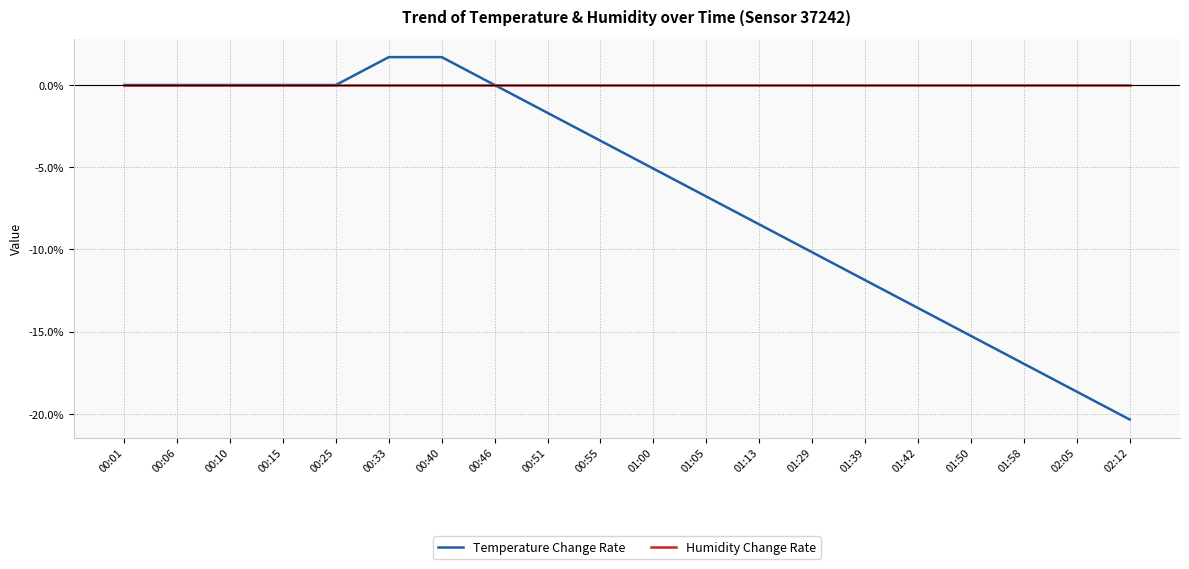

What are all the series names shown in the legend?

Temperature Change Rate, Humidity Change Rate